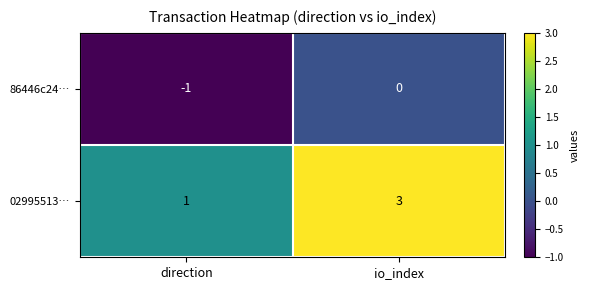

What is the sum of all 02995513… values?

4